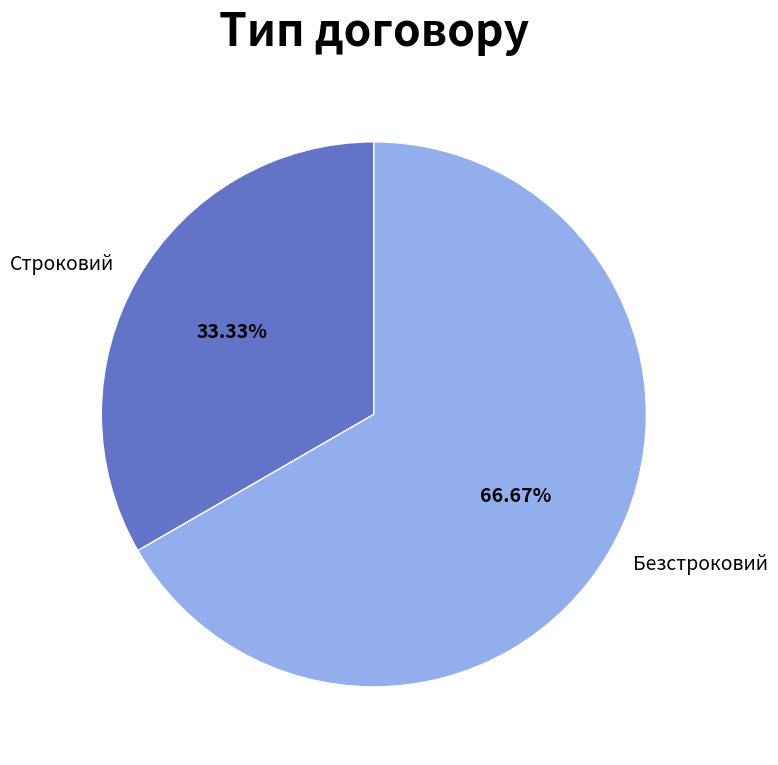

To the nearest percent, what portion does Безстроковий represent?

67%